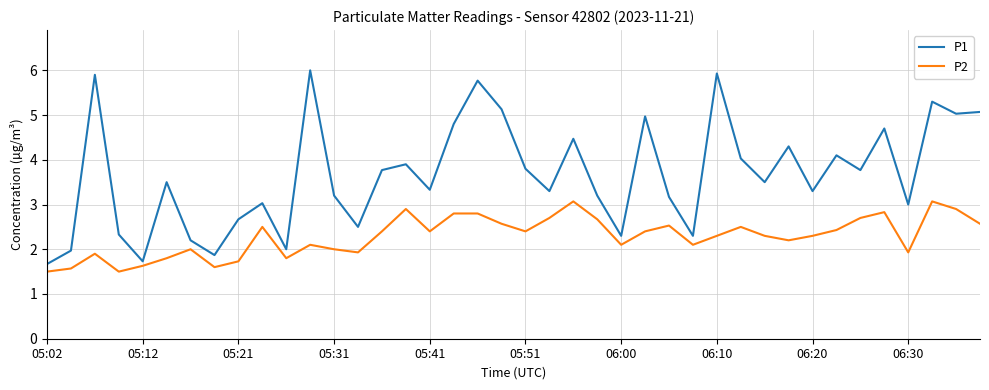

Reading left to right, extract all data points from this chart.

P1: 1.7	2.0	5.9	2.3	1.7	3.5	2.2	1.9	2.7	3.0	2.0	6.0	3.2	2.5	3.8	3.9	3.3	4.8	5.8	5.1	3.8	3.3	4.5	3.2	2.3	5.0	3.2	2.3	5.9	4.0	3.5	4.3	3.3	4.1	3.8	4.7	3.0	5.3	5.0	5.1
P2: 1.5	1.6	1.9	1.5	1.6	1.8	2.0	1.6	1.7	2.5	1.8	2.1	2.0	1.9	2.4	2.9	2.4	2.8	2.8	2.6	2.4	2.7	3.1	2.7	2.1	2.4	2.5	2.1	2.3	2.5	2.3	2.2	2.3	2.4	2.7	2.8	1.9	3.1	2.9	2.6